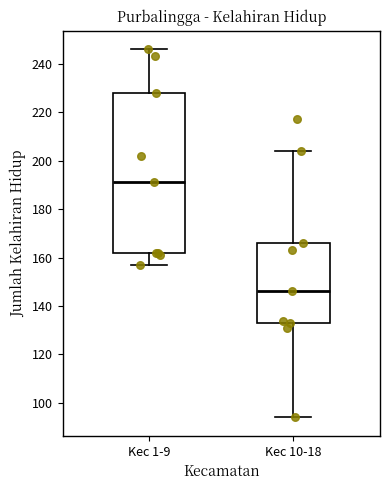

Reading left to right, read every box against the y-axis: the position of its median line, the range the box covers, and the ends of its whiskers. The values are not printed on the chart, so give them approximately, as read against the axis.

Kec 1-9: median 192, box 162 to 228, whiskers 158 to 246
Kec 10-18: median 146, box 134 to 166, whiskers 94 to 204